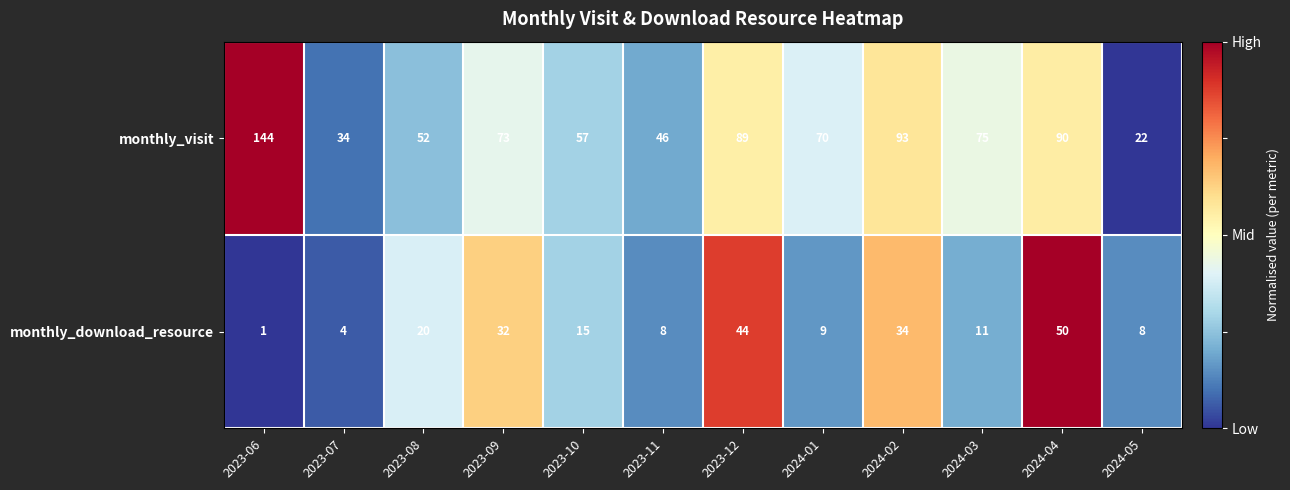

At which category is the sum across all series the highest?

2023-06